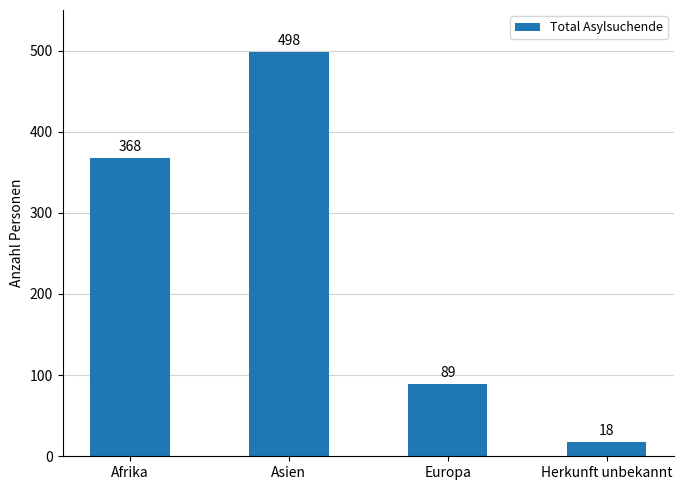

At which category does the chart reach its minimum across all series?

Herkunft unbekannt